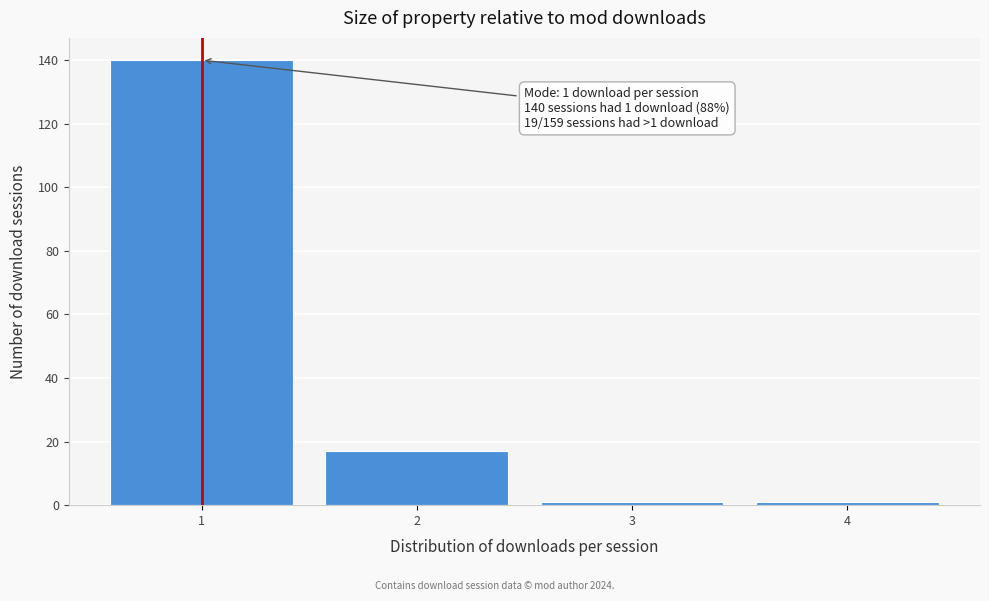

Reading left to right, list all the values displayed in this chart.

140	17	1	1